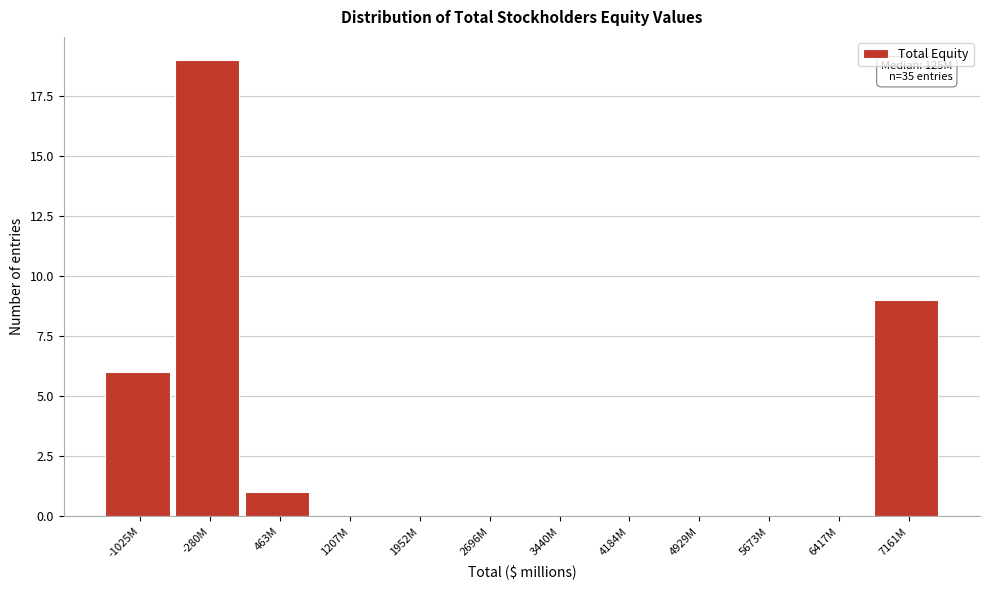

Reading left to right, transcribe all the data shown in this chart.

-1025M=6	-280M=19	463M=1	1207M=0	1952M=0	2696M=0	3440M=0	4184M=0	4929M=0	5673M=0	6417M=0	7161M=9